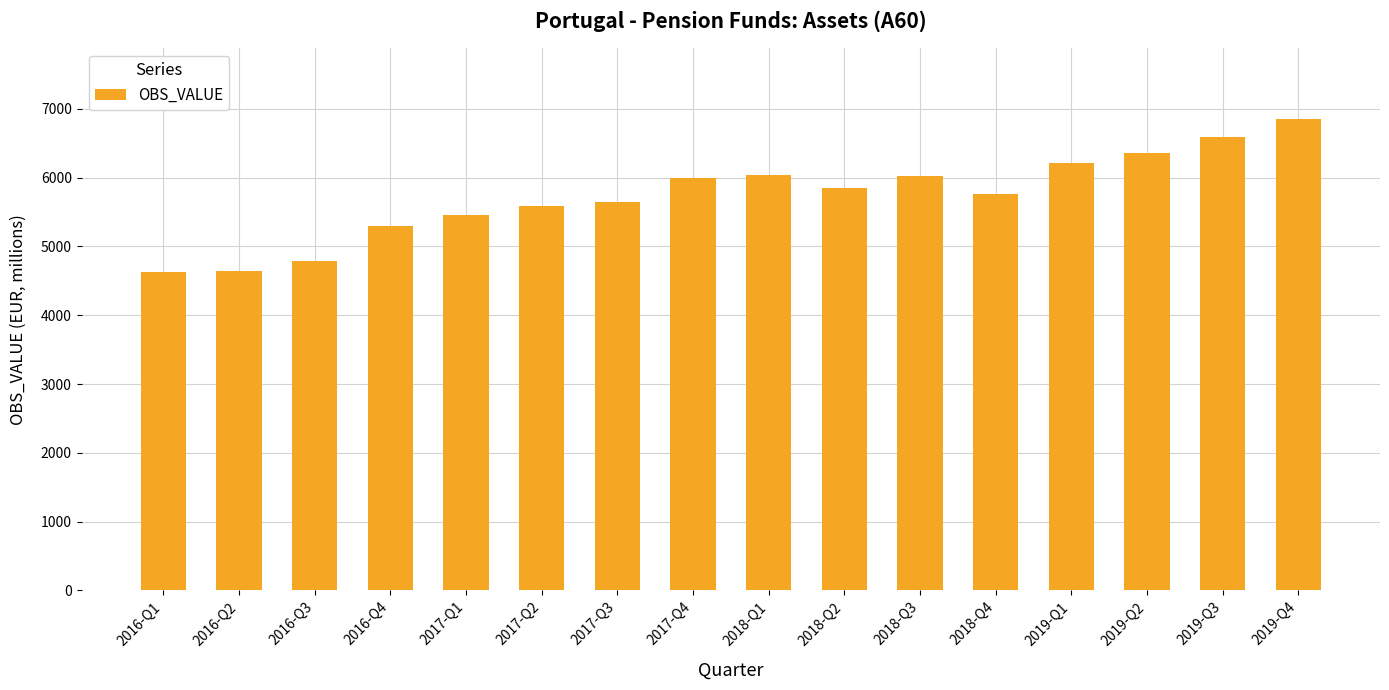

What is the difference between the values at 2018-Q4 and 2018-Q1?

283